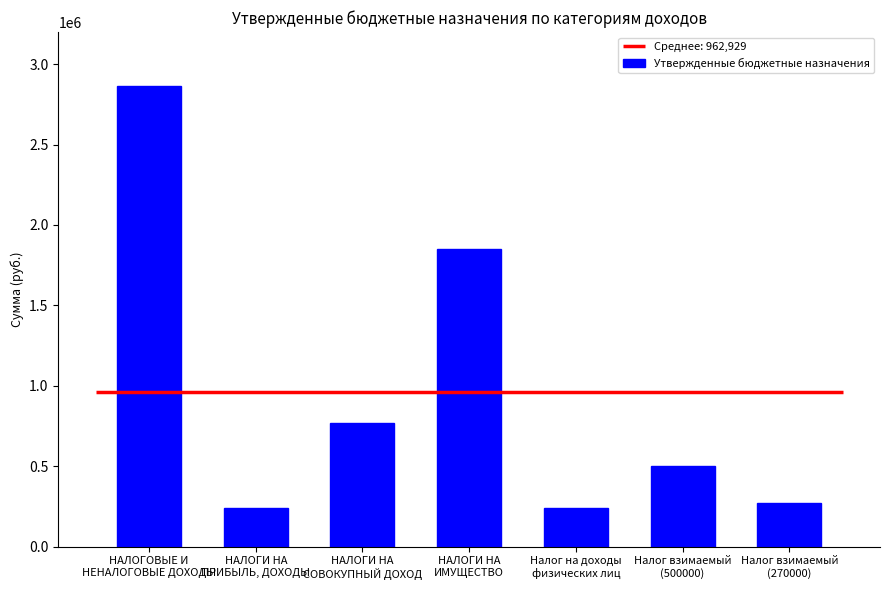

Which category has the highest value across all series?

НАЛОГОВЫЕ И
НЕНАЛОГОВЫЕ ДОХОДЫ